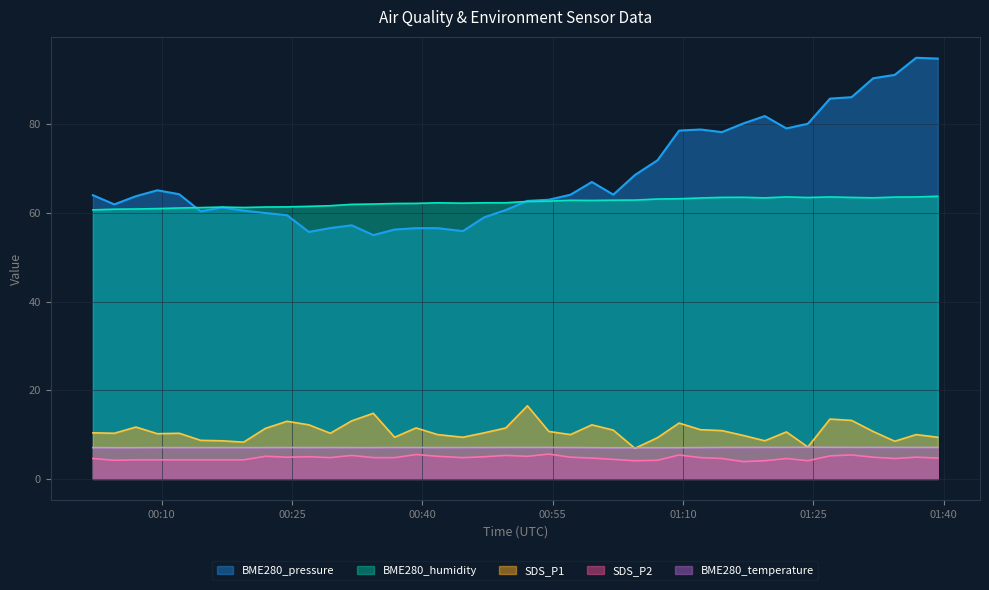

What is the minimum value shown in the chart?

3.9